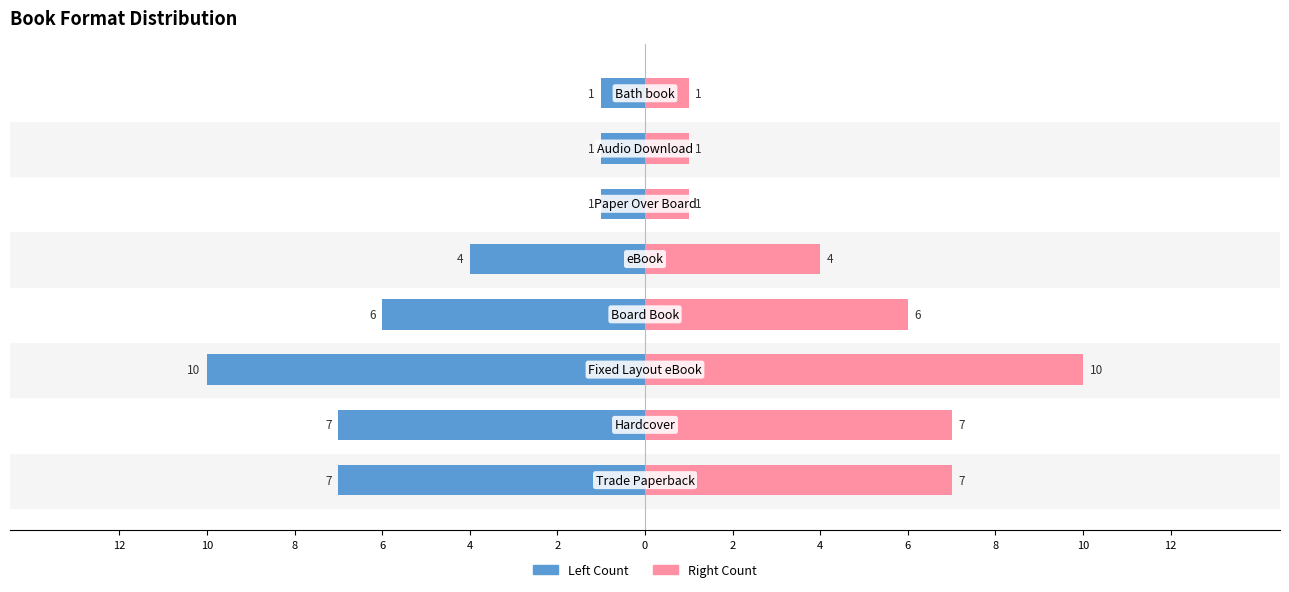

How many data points in Right Series are above 6?

3